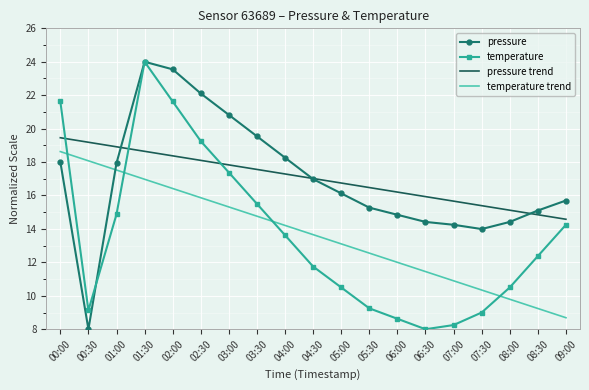

Rank the series at 03:30 from lowest to highest value.

temperature trend, temperature, pressure trend, pressure